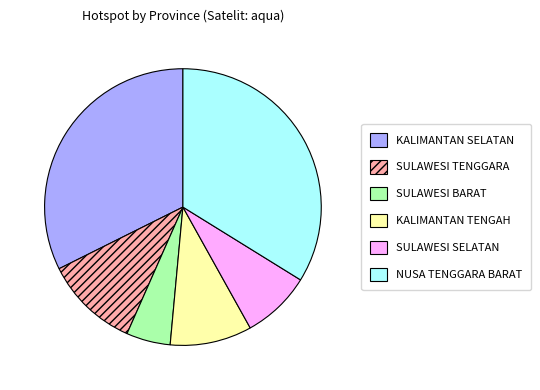

Does any single category account for the majority?

No